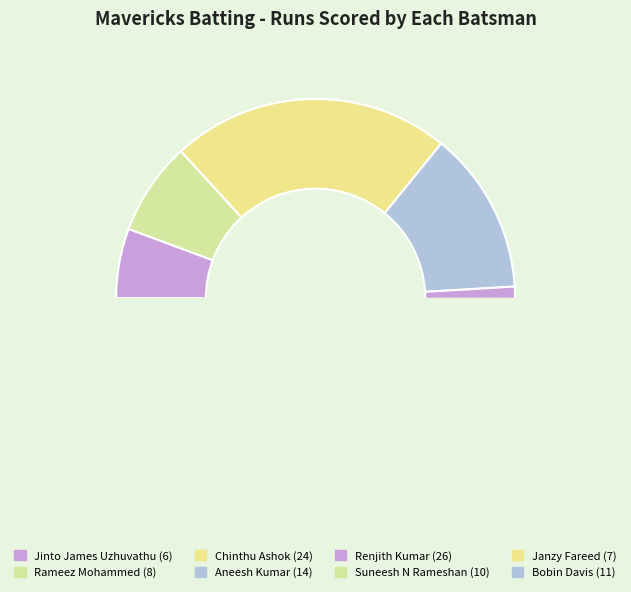

How many segments does this pie chart have?

8